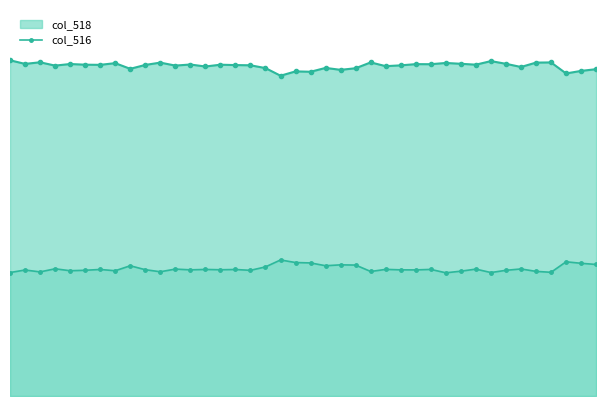

How many lines are shown in the chart?

1